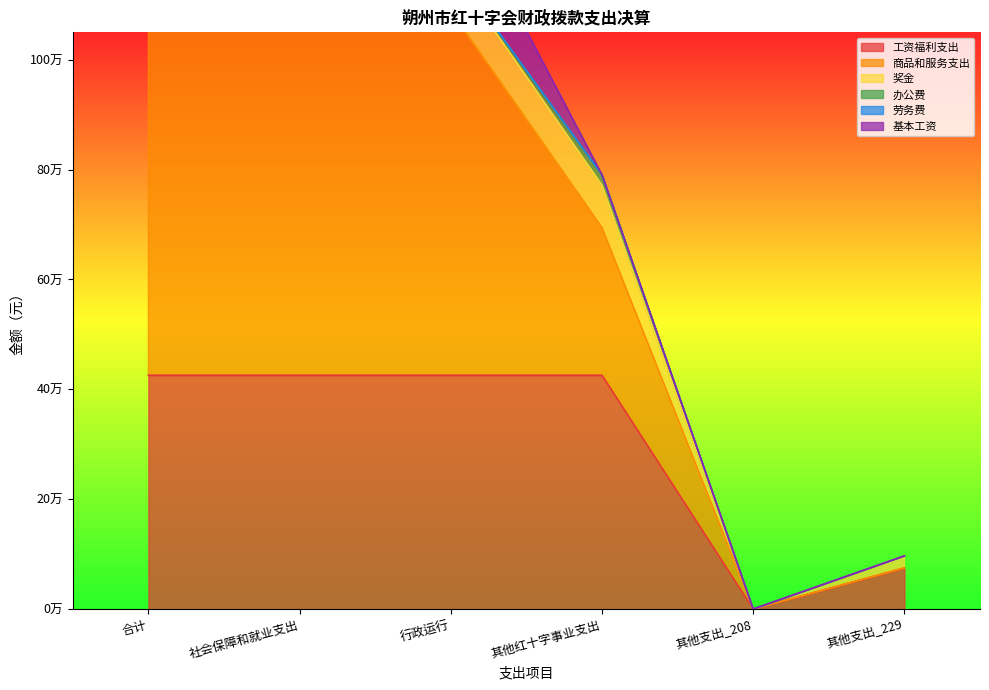

What is the sum of the 奖金 values at 合计 and 行政运行?

176599.6